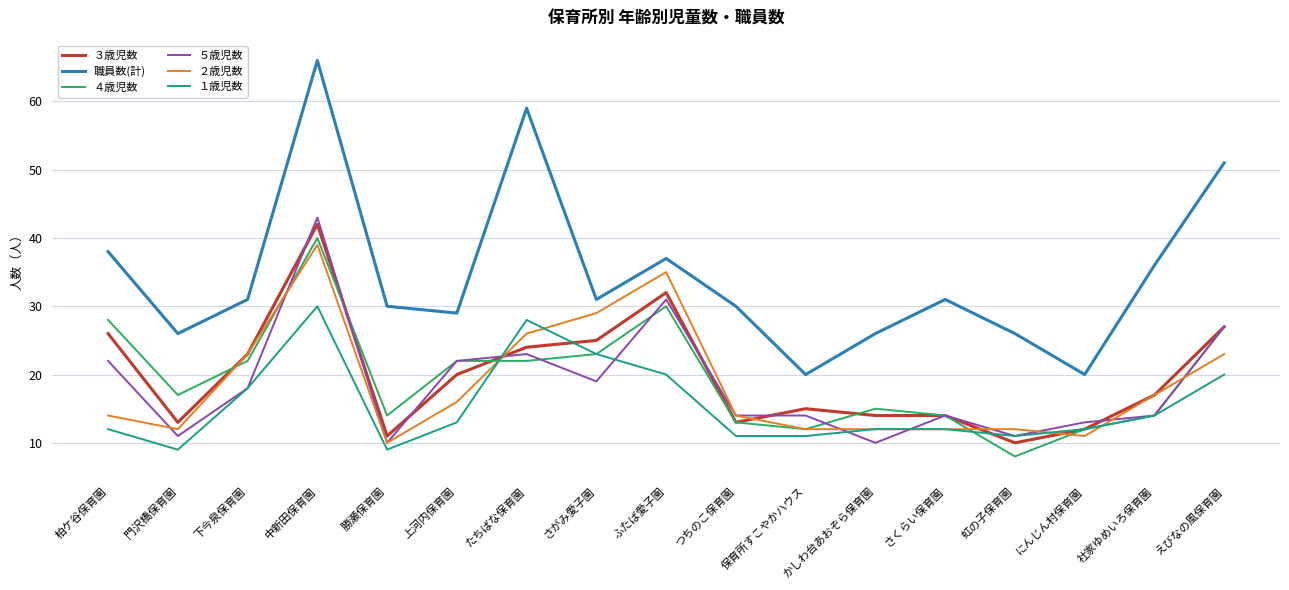

Reading left to right, transcribe all the data shown in this chart.

３歳児数: 26	13	23	42	11	20	24	25	32	13	15	14	14	10	12	17	27
職員数(計): 38	26	31	66	30	29	59	31	37	30	20	26	31	26	20	36	51
４歳児数: 28	17	22	40	14	22	22	23	30	13	12	15	14	8	12	14	27
５歳児数: 22	11	18	43	10	22	23	19	31	14	14	10	14	11	13	14	27
２歳児数: 14	12	23	39	10	16	26	29	35	14	12	12	12	12	11	17	23
１歳児数: 12	9	18	30	9	13	28	23	20	11	11	12	12	11	12	14	20